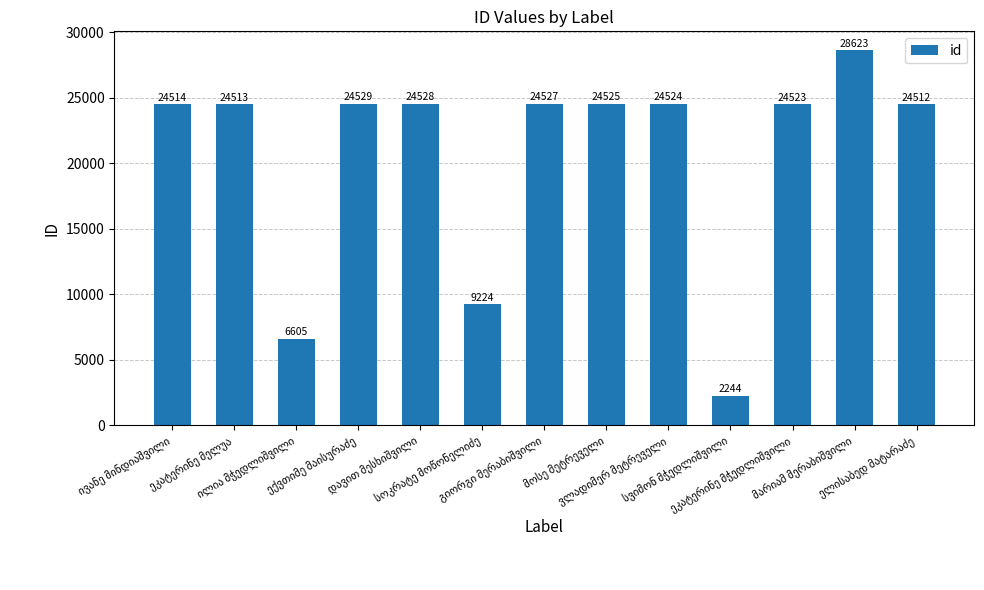

Are the bars horizontal?

No